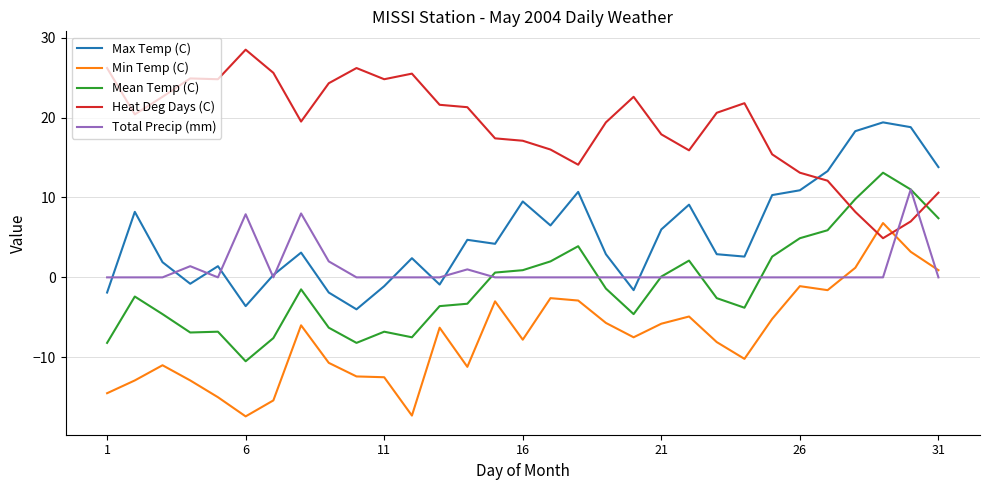

Does the chart display data point markers on the line(s)?

No